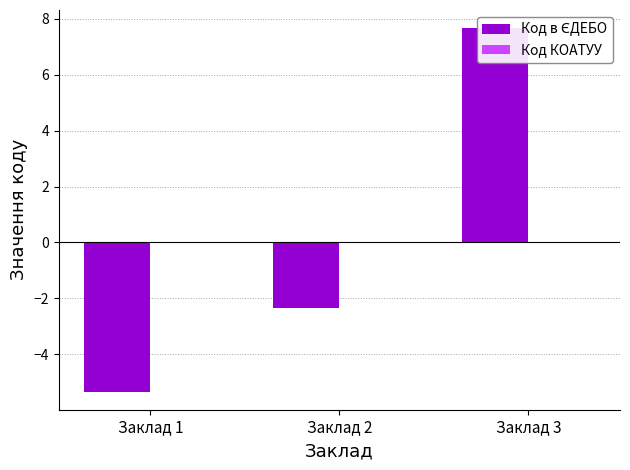

What is the value of the Код в ЄДЕБО bar at the 1st from the left?

-5.3